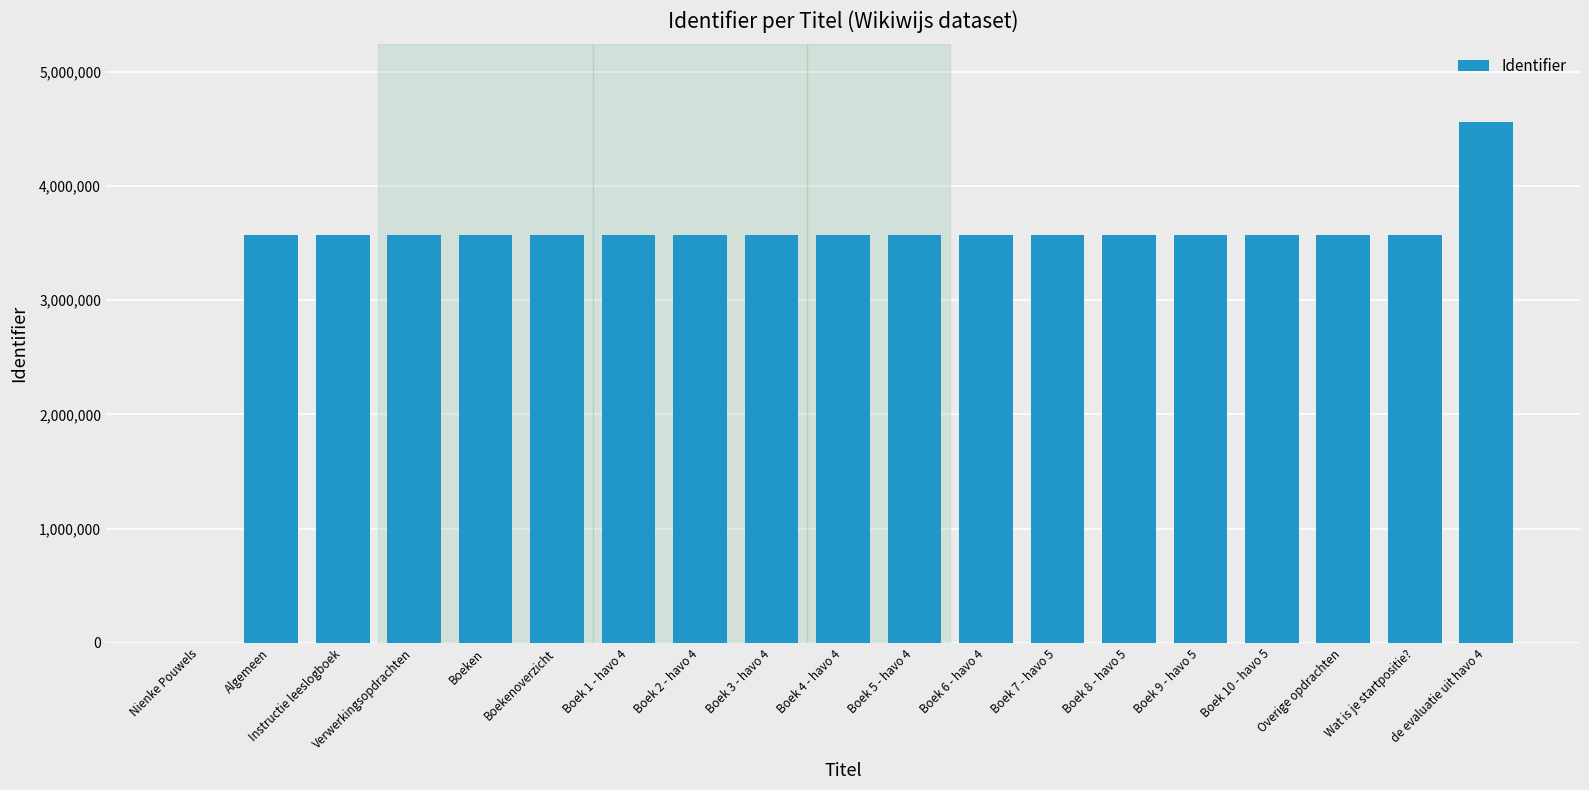

What is the sum of all values?

65202329